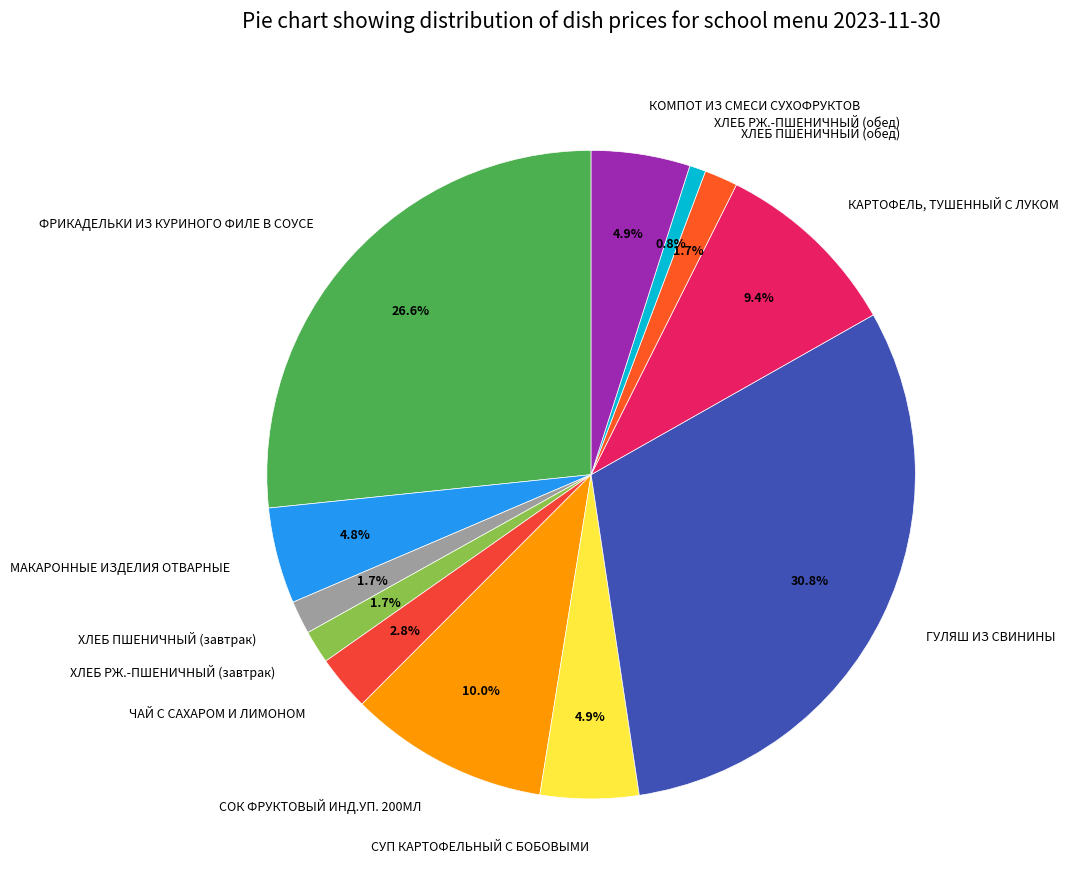

Combined, do ХЛЕБ РЖ.-ПШЕНИЧНЫЙ (обед) and ГУЛЯШ ИЗ СВИНИНЫ account for over 50%?

No